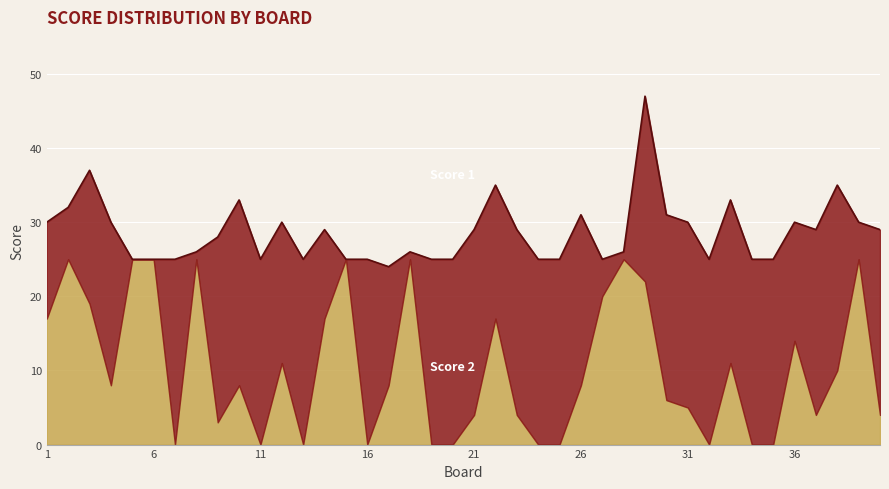

In Score 2, how many points are higher than both neighbors (excluding endpoints)?

11